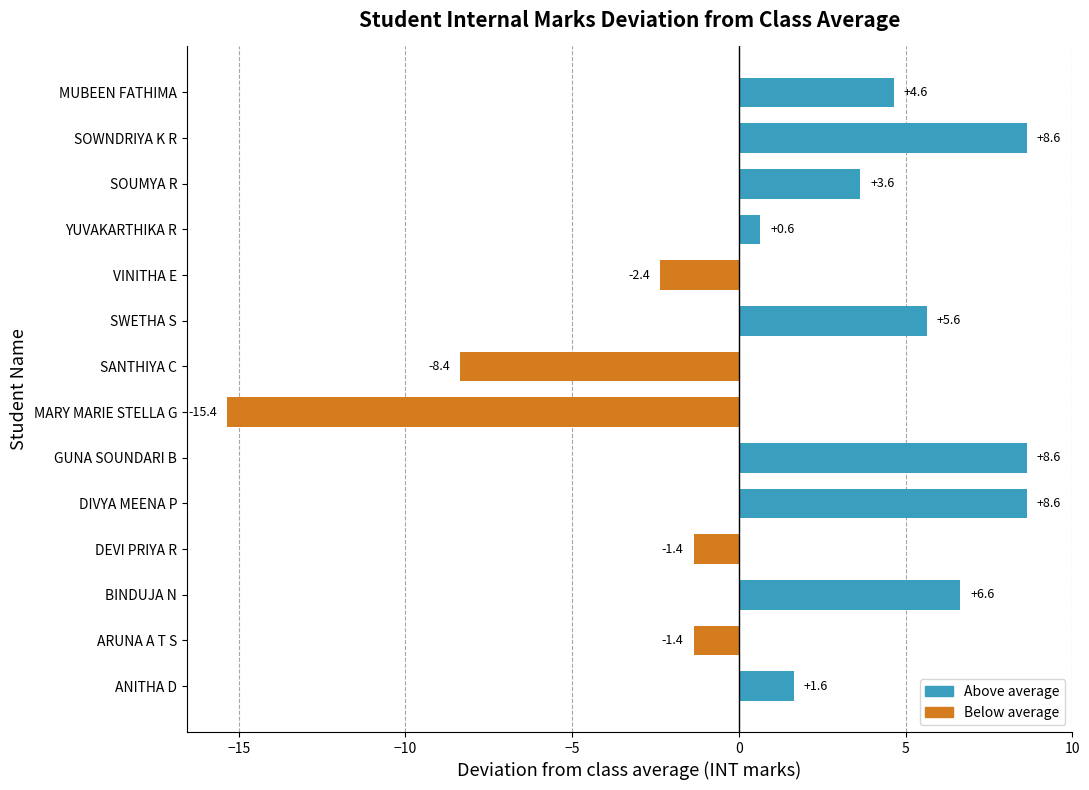

What is the greatest value displayed?

8.6